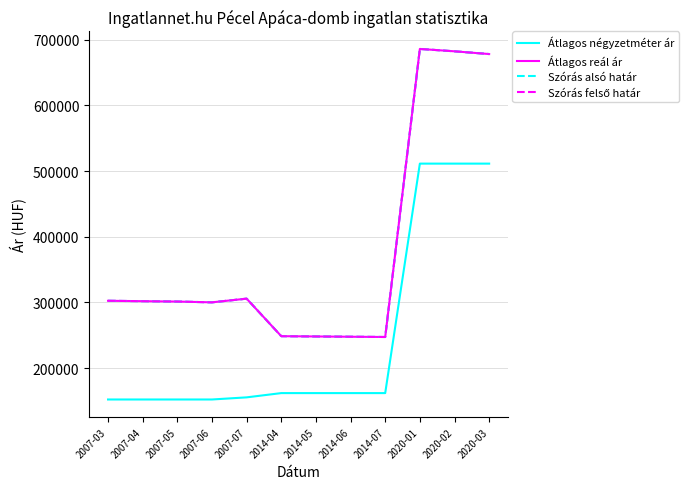

At which category is the sum across all series the highest?

2020-01